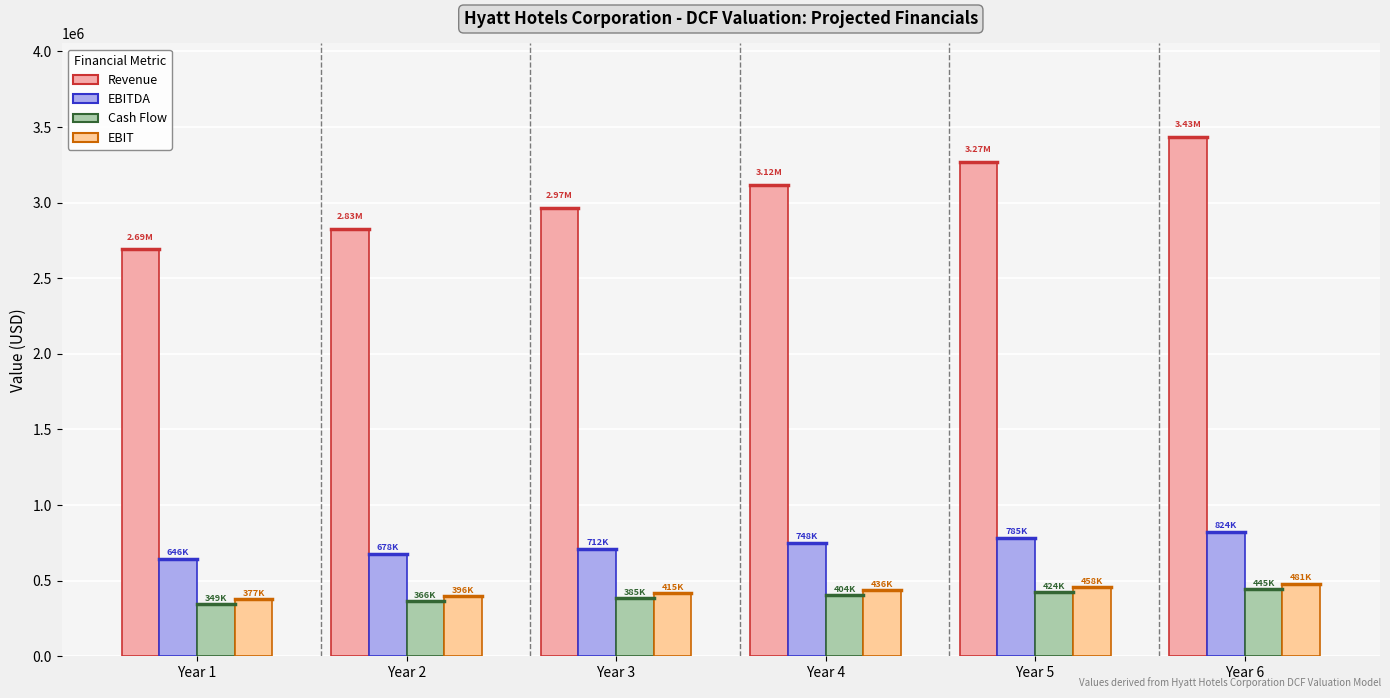

What is the maximum value shown in the chart?

3434971.4